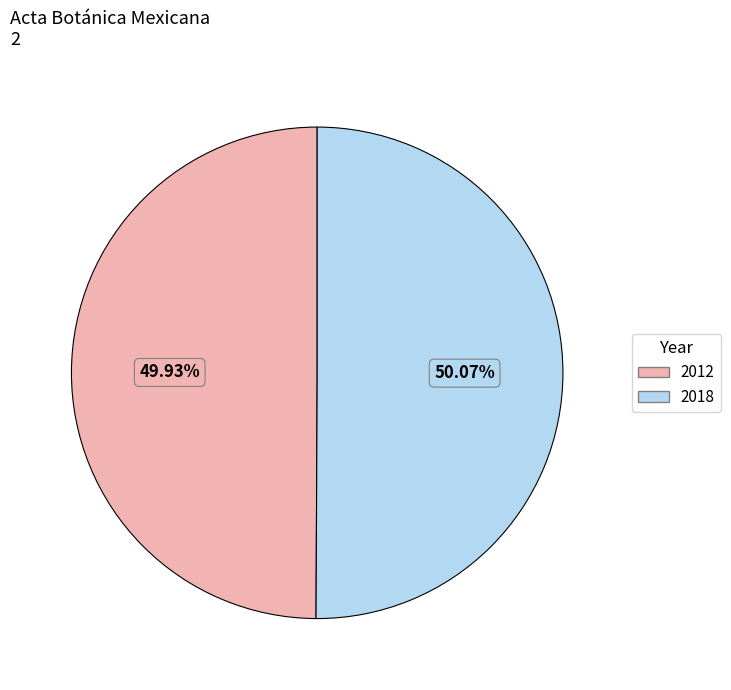

Is the sum of 2018 and 2012 greater than half?

Yes